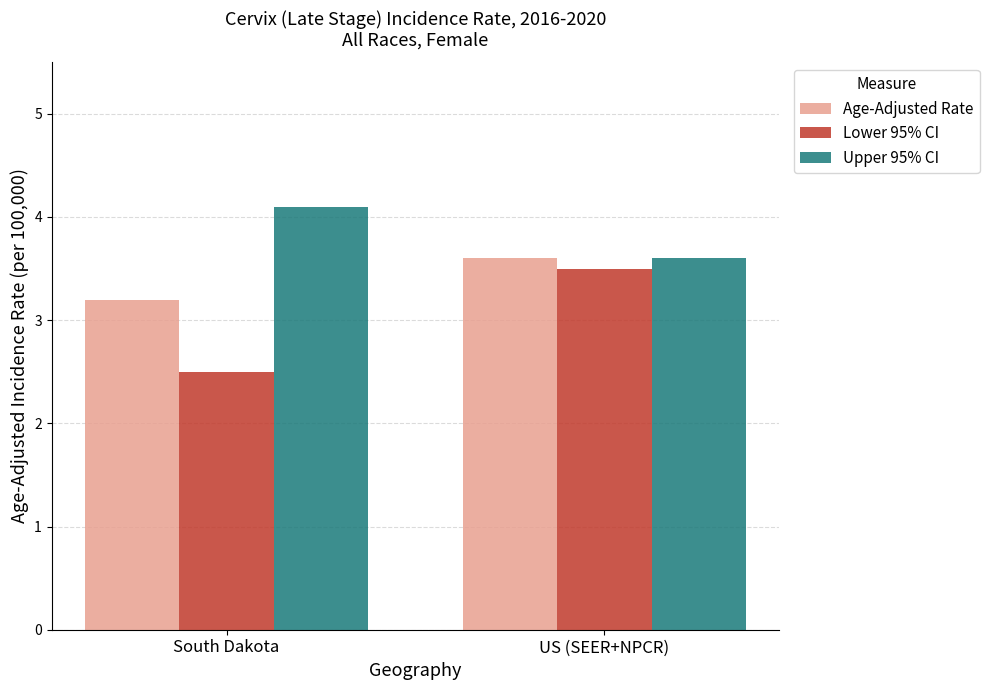

What is the maximum value for Lower 95% CI?

3.5